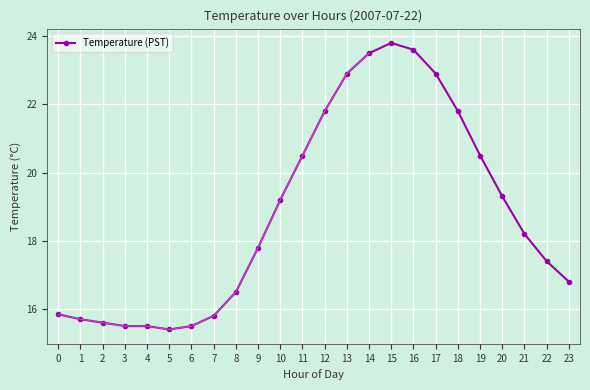

List the labels in order of value, smallest first.

5, 3, 4, 6, 2, 1, 7, 0, 8, 23, 22, 9, 21, 10, 20, 11, 19, 12, 18, 13, 17, 14, 16, 15